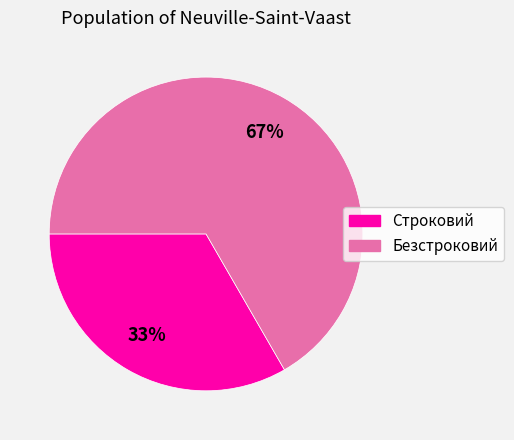

To the nearest percent, what is the combined percentage of Безстроковий and Строковий?

100%